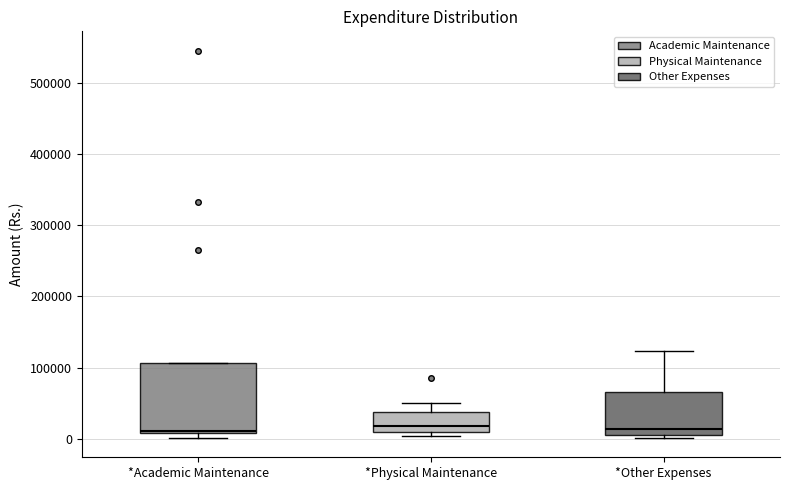

Comparing the boxes themselves (not the whiskers), which one is the tallest?

*Academic Maintenance